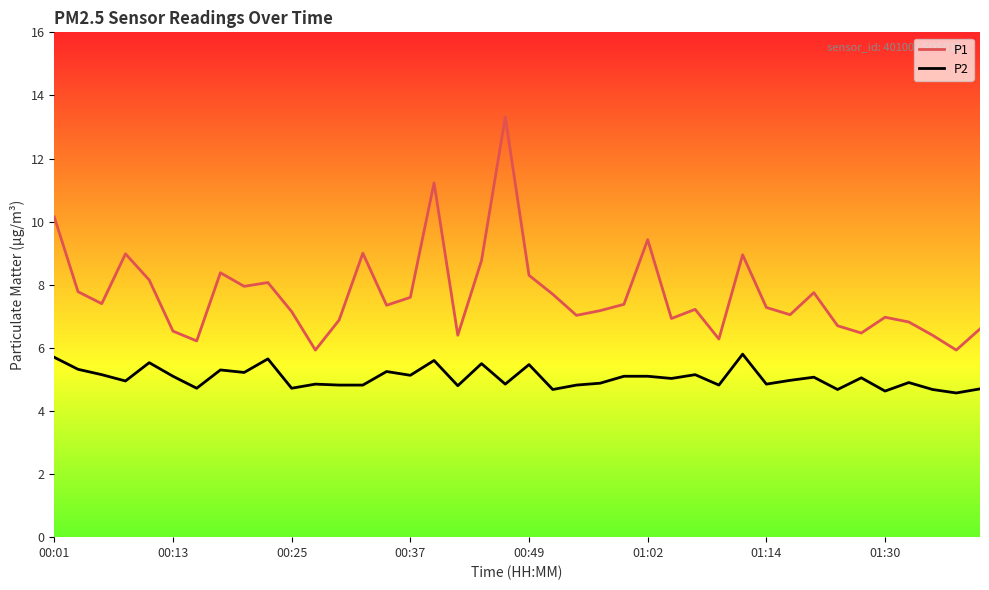

Which series has the largest total across all categories?

P1